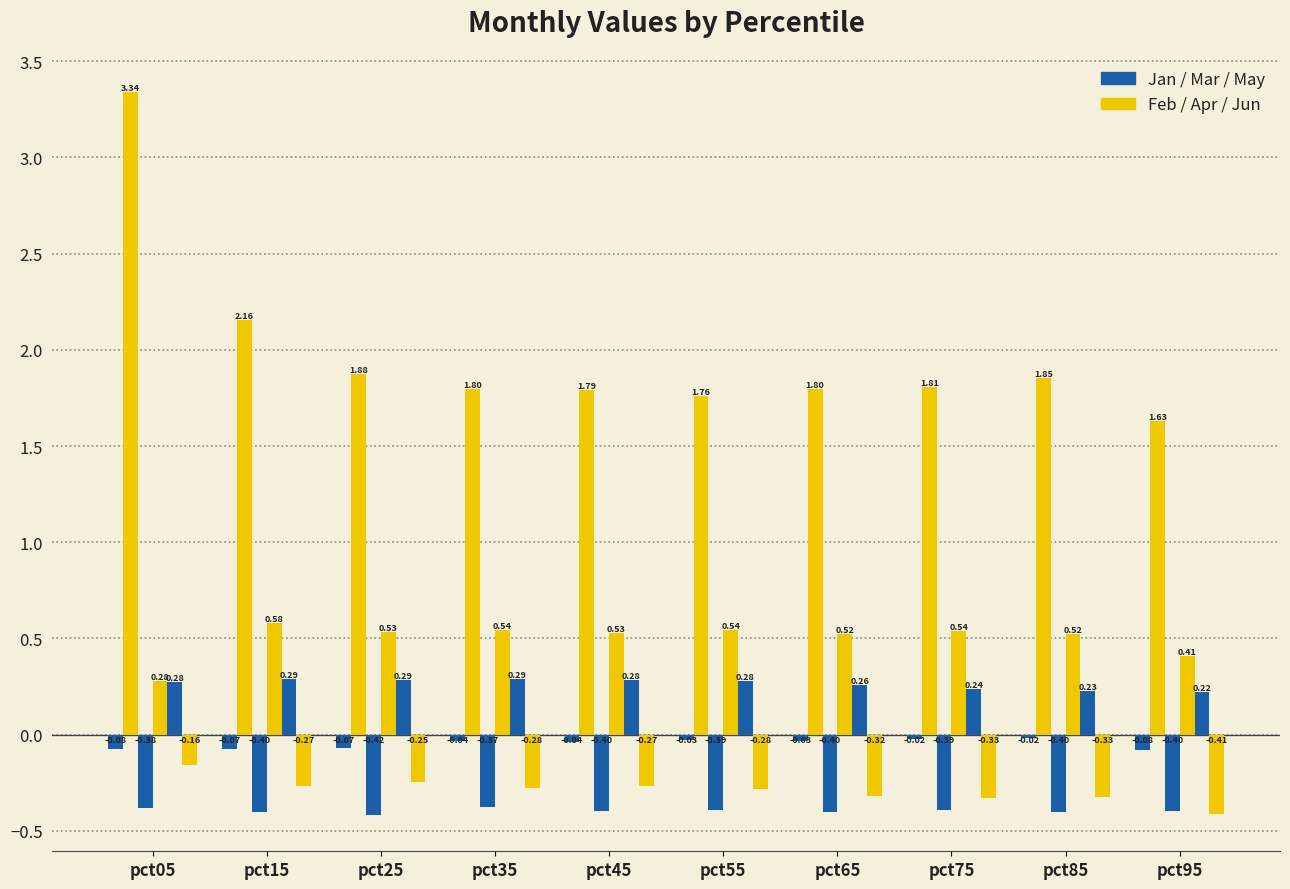

Which category has the lowest value across all series?

pct25